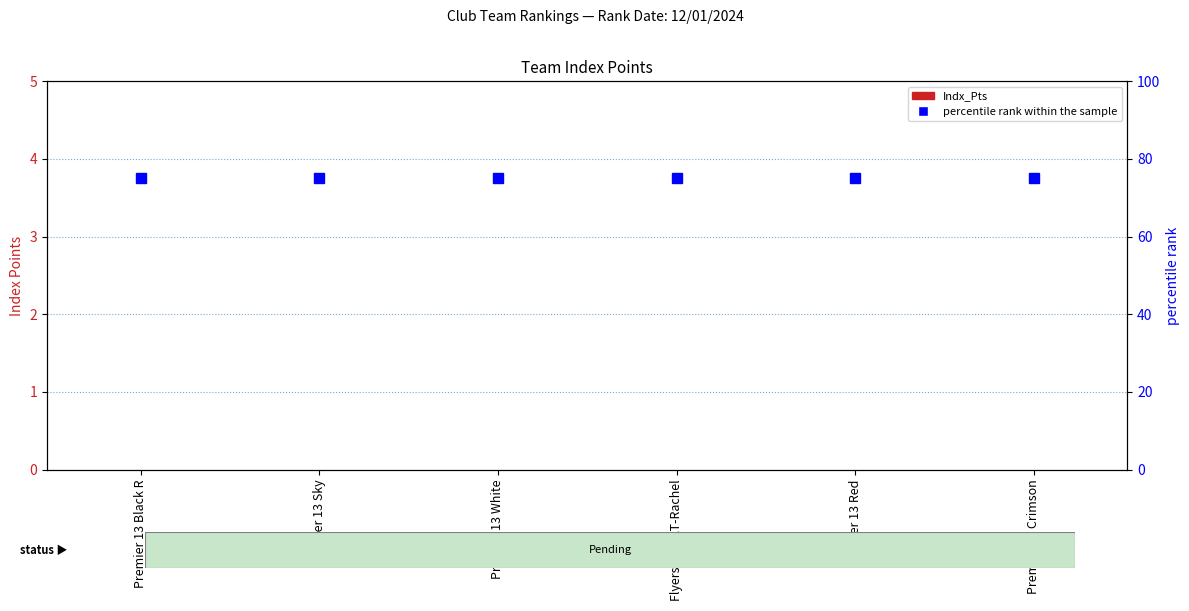

What is the approximate value of percentile rank within the sample at Premier 13 White?

75